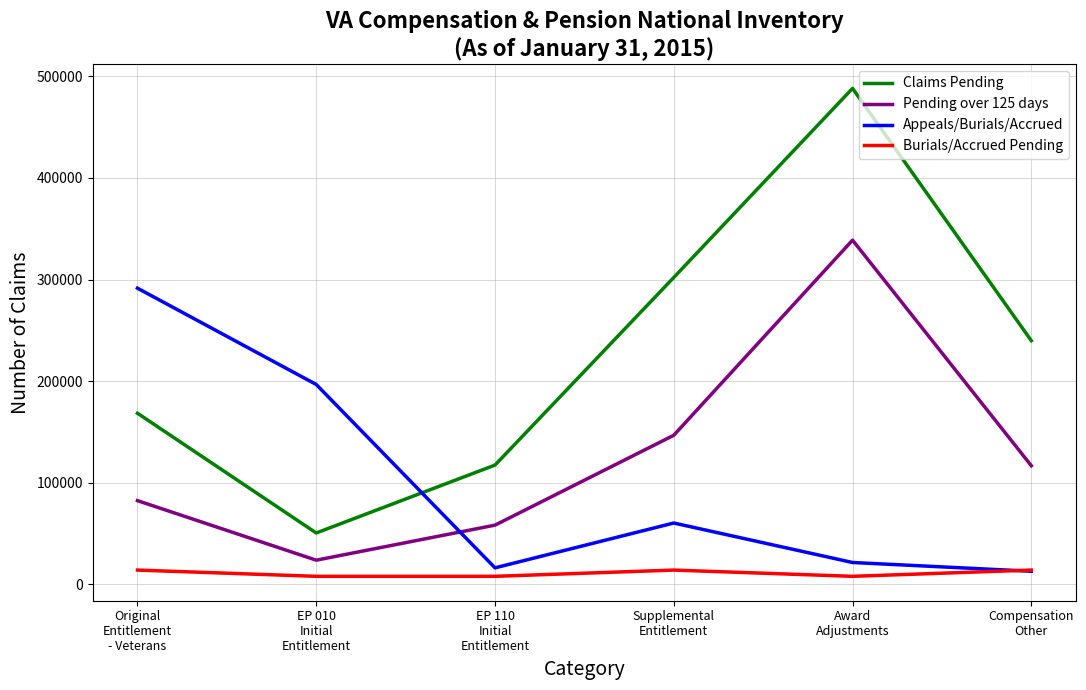

What is the maximum value for Pending over 125 days?

338790